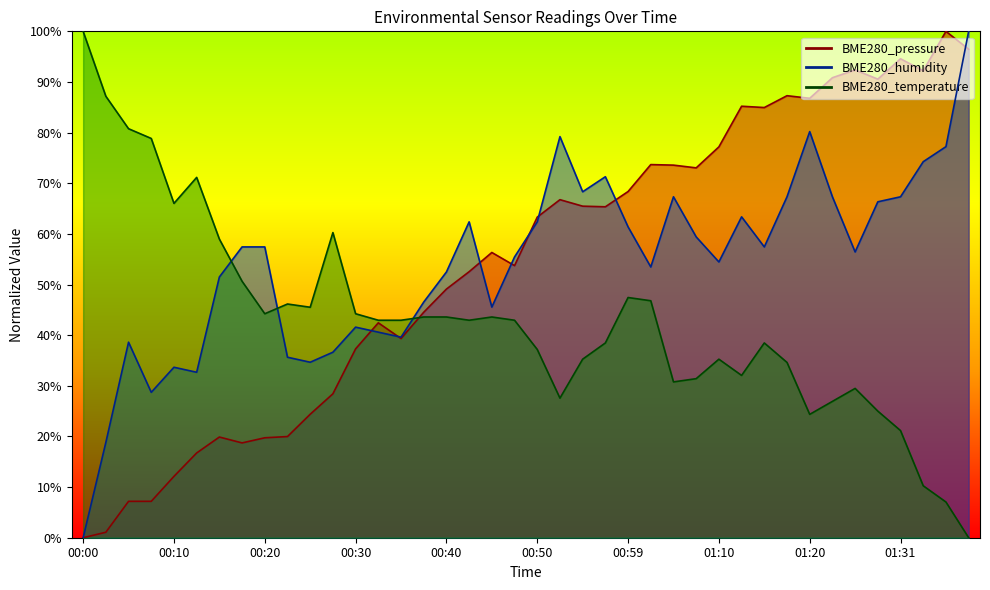

Rank the series by their maximum value, from lowest to highest.

BME280_pressure, BME280_humidity, BME280_temperature